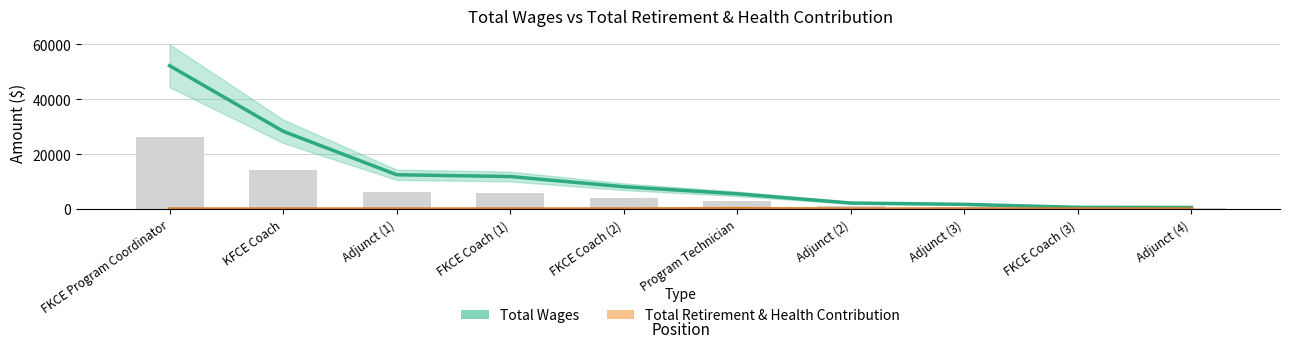

How many values in the Total Wages series exceed 8120?

4